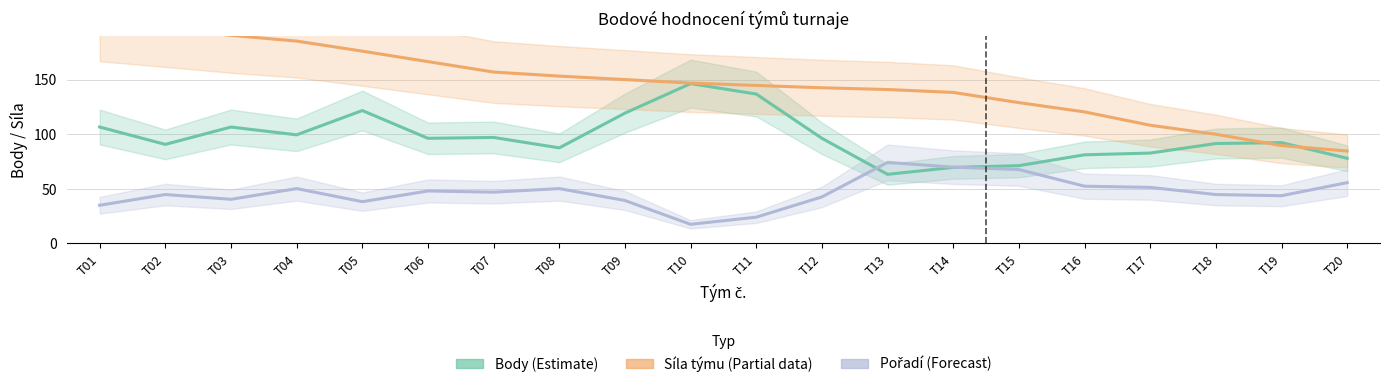

After their last crossing, which series has the higher values: Body (Estimate) or Síla týmu (Partial)?

Síla týmu (Partial)